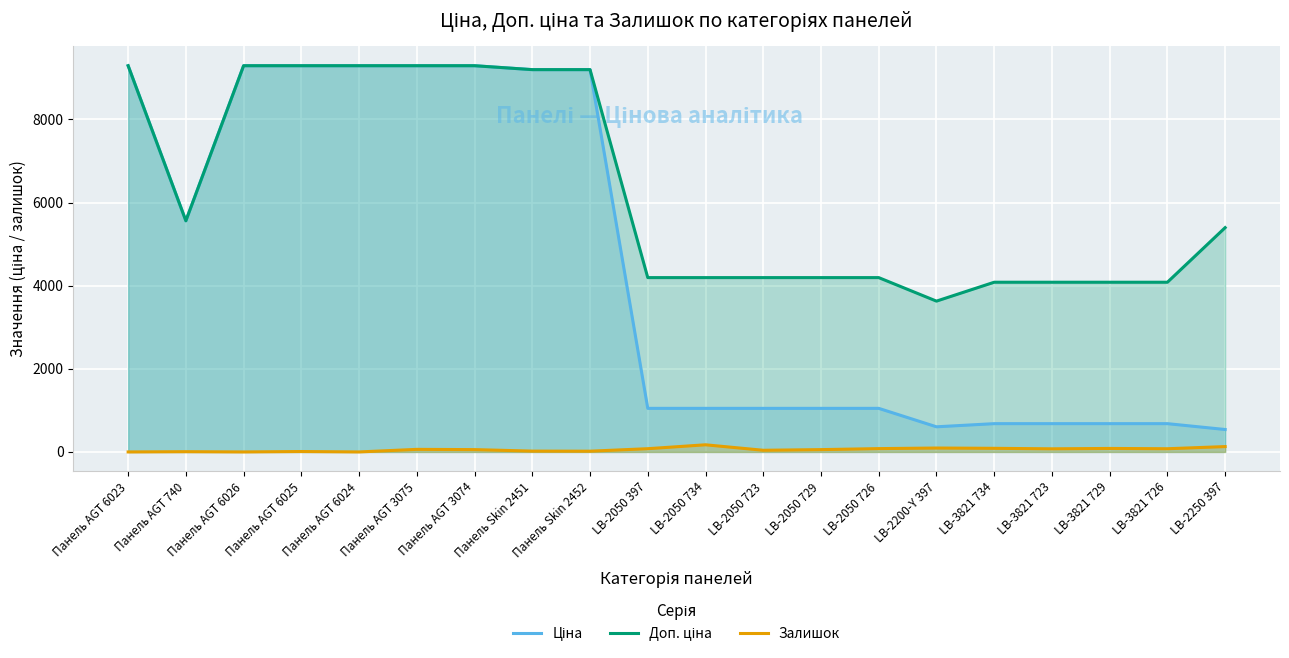

What position from the right is LB-3821 726?

2